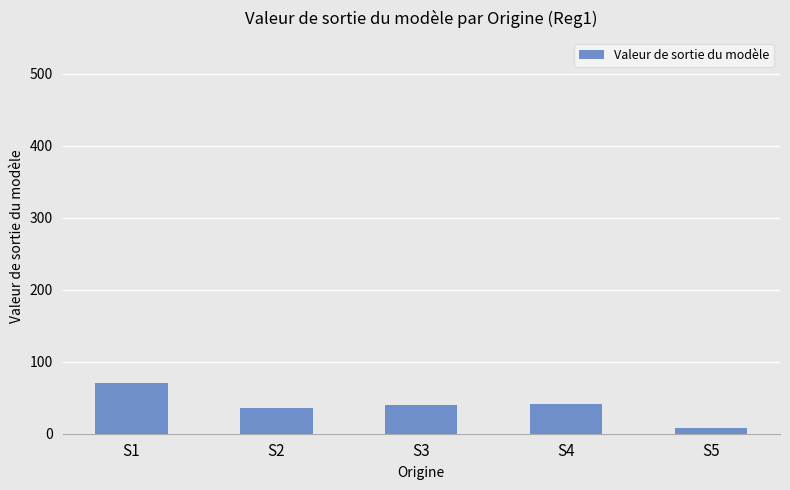

Where does the data first go above 40?

S1